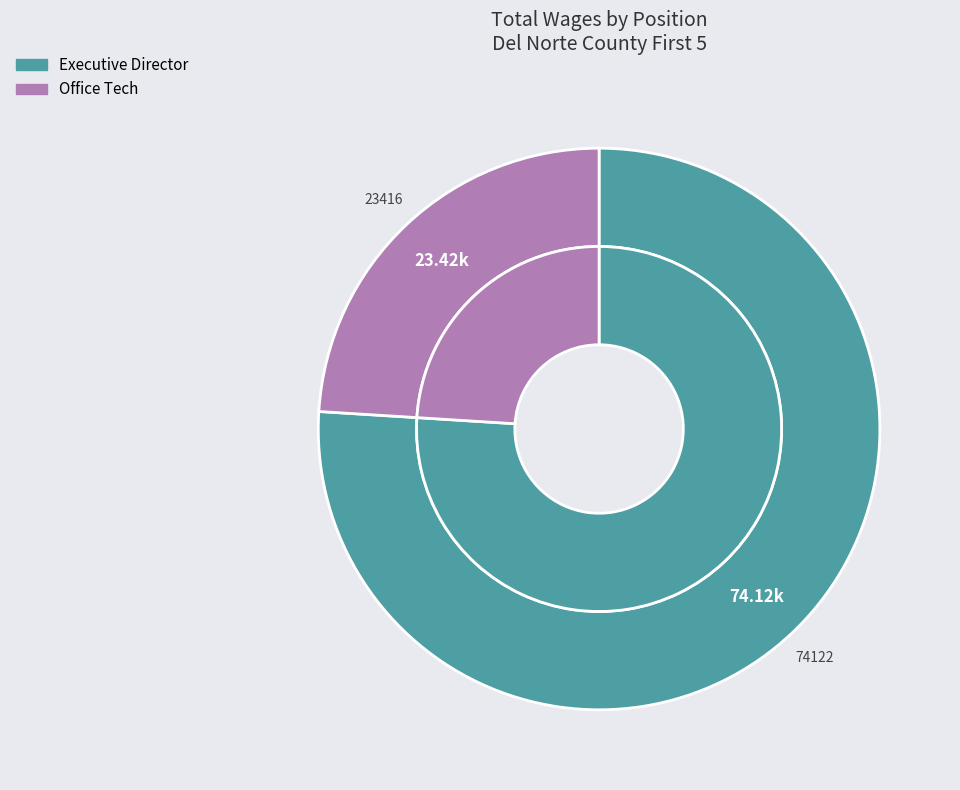

Which category has the smallest portion of the pie?

Office Tech